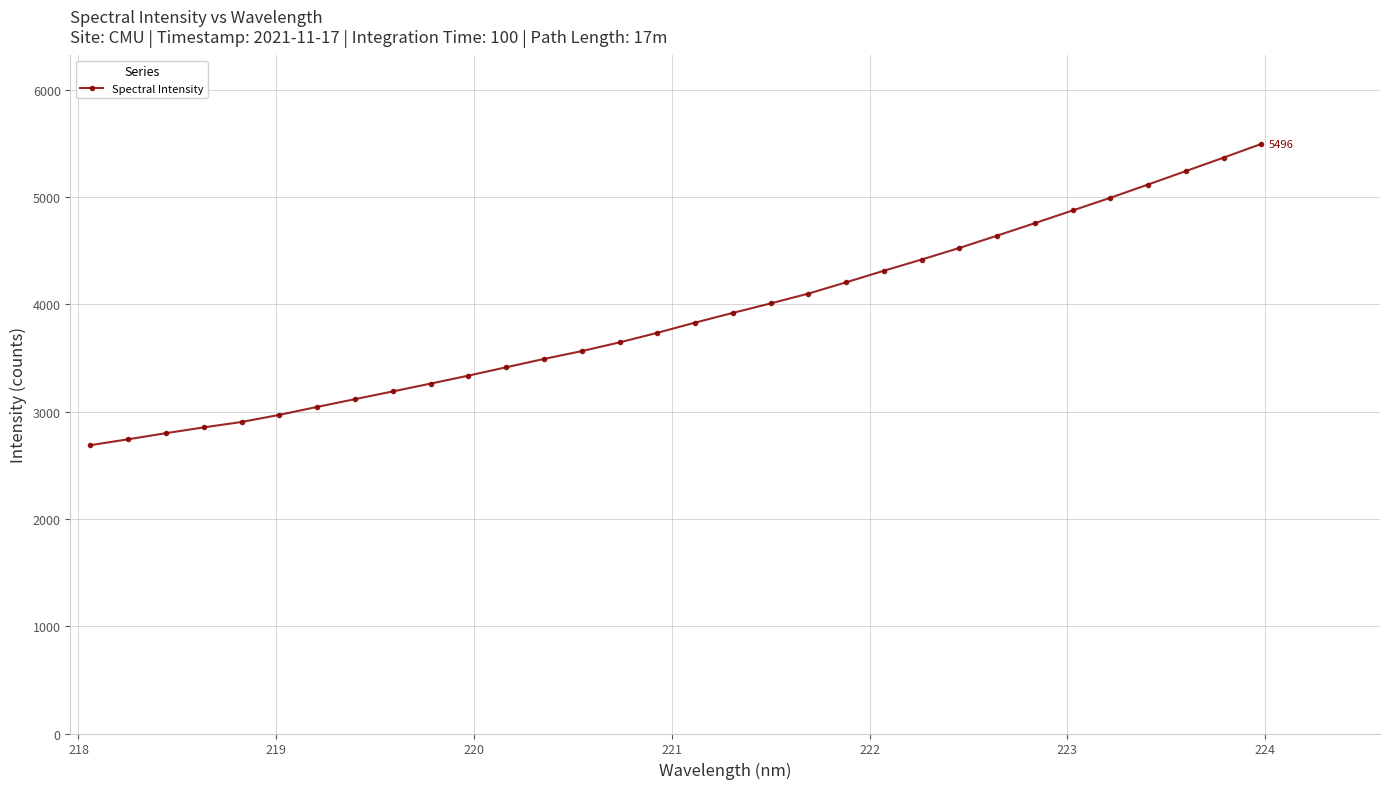

What is the maximum value shown in the chart?

5496.3